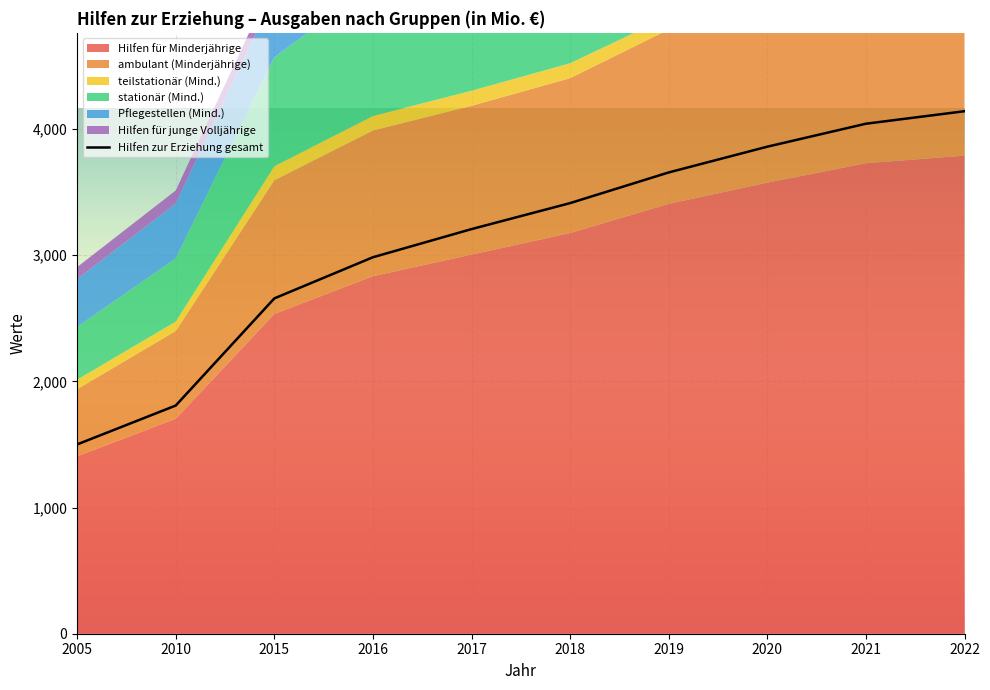

What is the value of the Pflegestellen (Mind.) point at the 1st from the left?

379